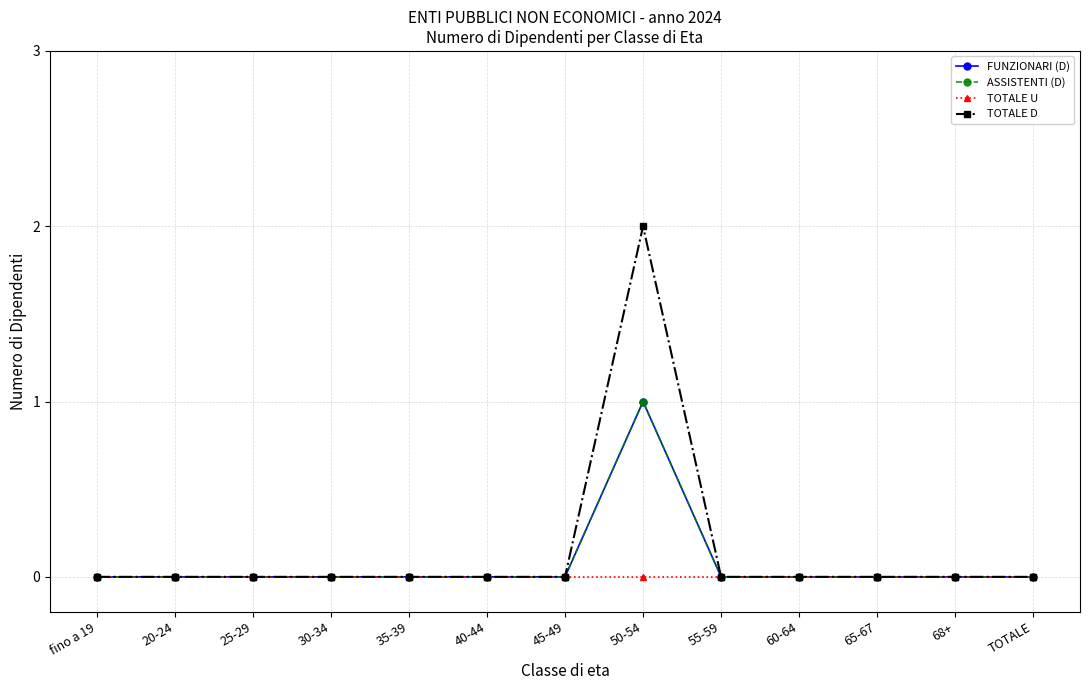

Is this an area chart (filled region under the line)?

No